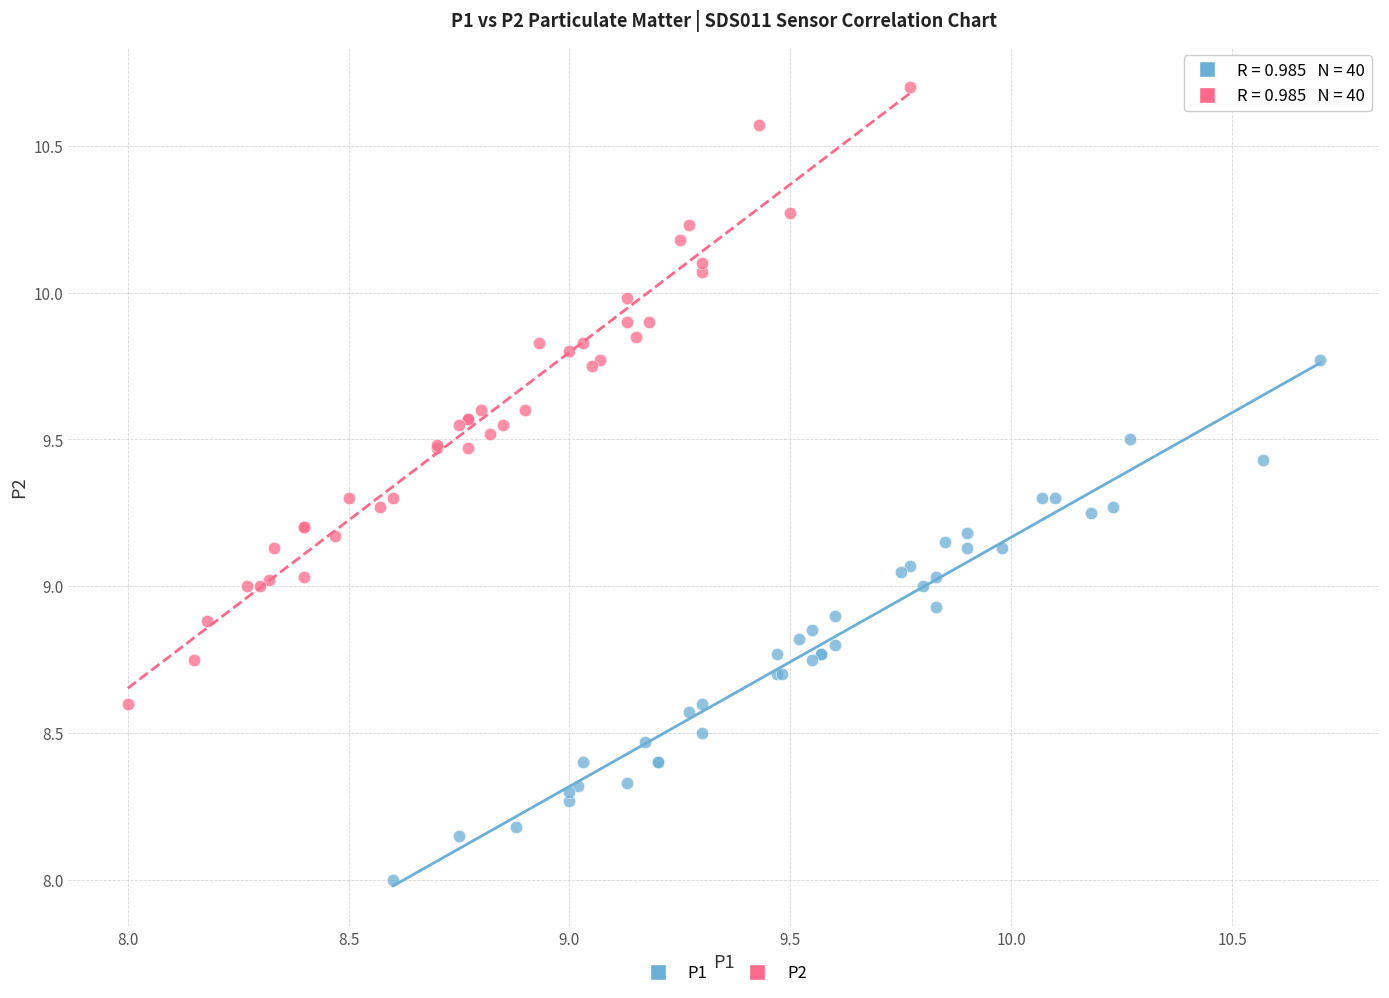

Which series has the widest spread of Y values?

P2